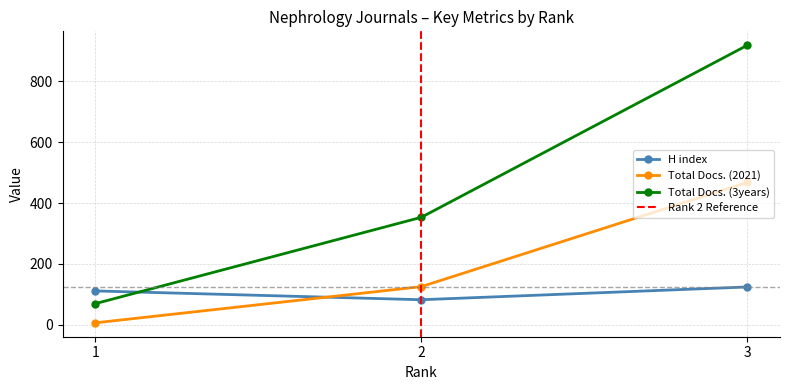

Reading left to right, what are all the values shown in this chart?

H index: 111	82	124
Total Docs. (2021): 6	125	468
Total Docs. (3years): 69	353	919